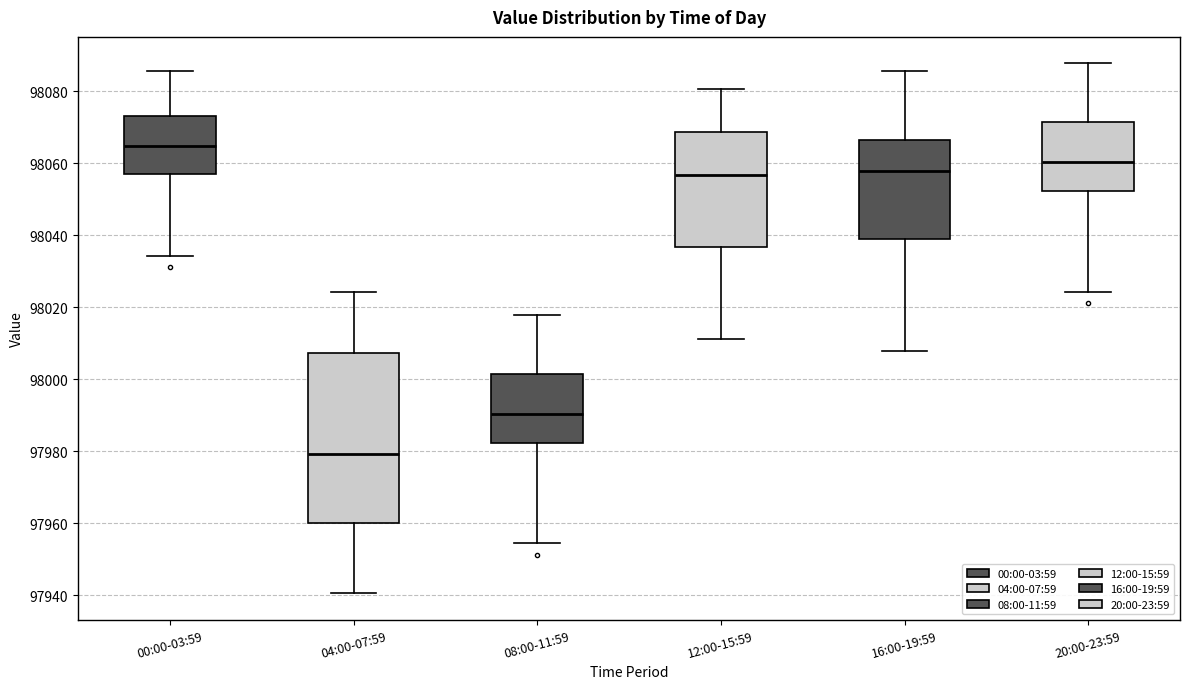

Reading left to right, transcribe this box plot: for each box, give where its median line is, the range the box spans, and where its two whiskers end, as read against the y-axis. The values are not printed on the chart, so give them approximately, as read against the axis.

00:00-03:59: median 98064, box 98058 to 98074, whiskers 98034 to 98086
04:00-07:59: median 97980, box 97960 to 98008, whiskers 97940 to 98024
08:00-11:59: median 97990, box 97982 to 98002, whiskers 97954 to 98018
12:00-15:59: median 98056, box 98036 to 98068, whiskers 98012 to 98080
16:00-19:59: median 98058, box 98040 to 98066, whiskers 98008 to 98086
20:00-23:59: median 98060, box 98052 to 98072, whiskers 98024 to 98088